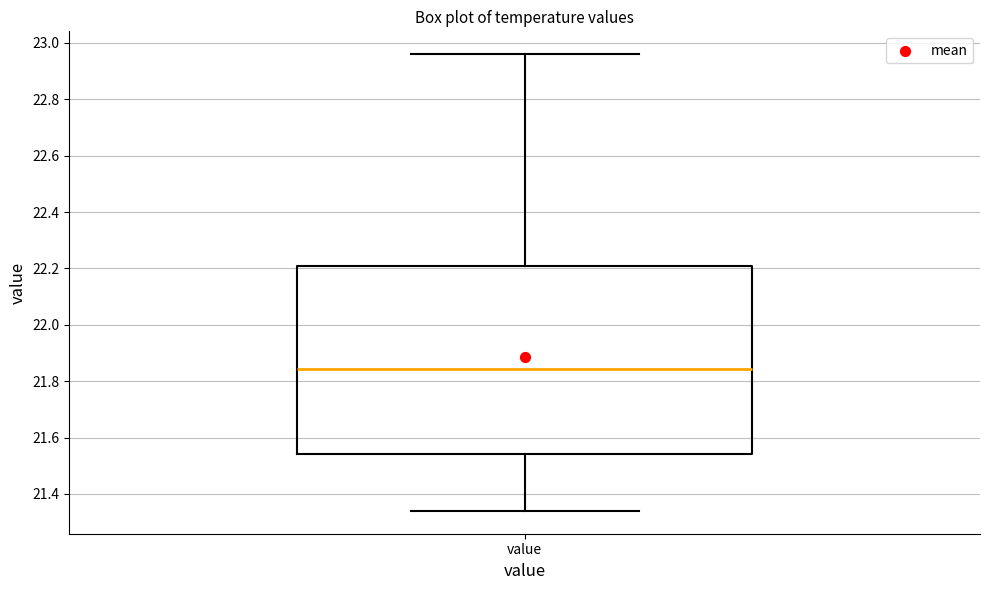

Read this box plot against the y-axis: the position of the median line, the range covered by the box, and the ends of both whiskers. The values are not printed on the chart, so give them approximately, as read against the axis.

median 21.84, box 21.54 to 22.20, whiskers 21.34 to 22.96